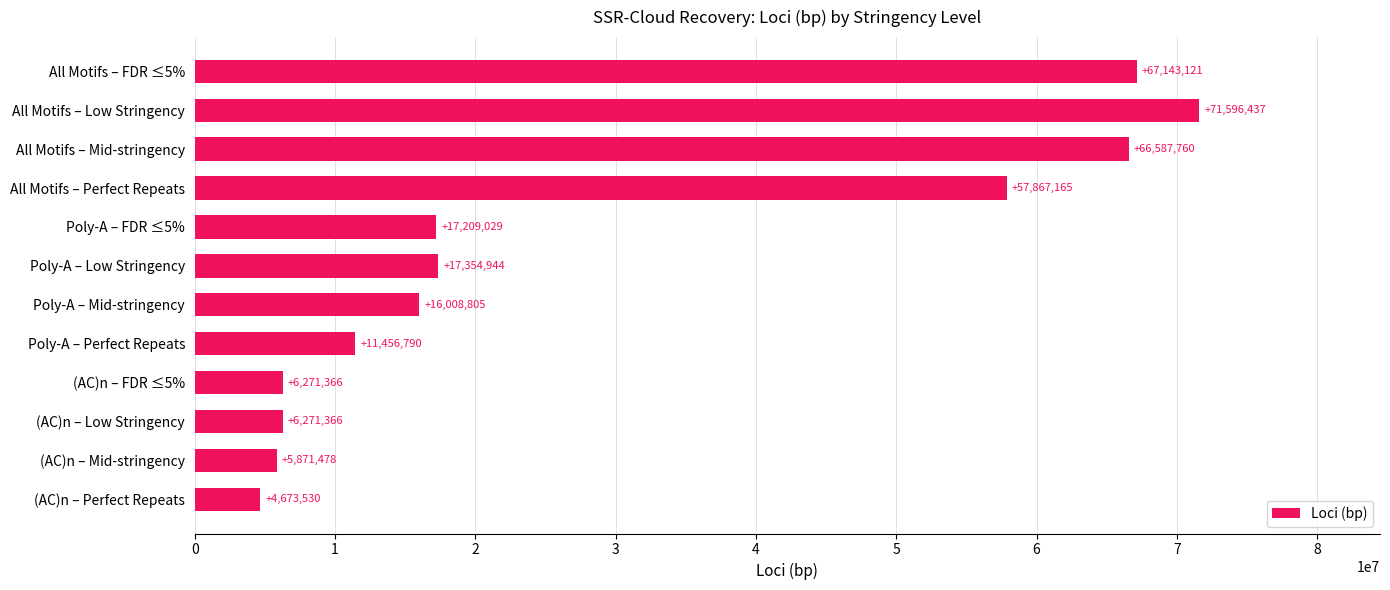

How many distinct data groups are displayed?

1